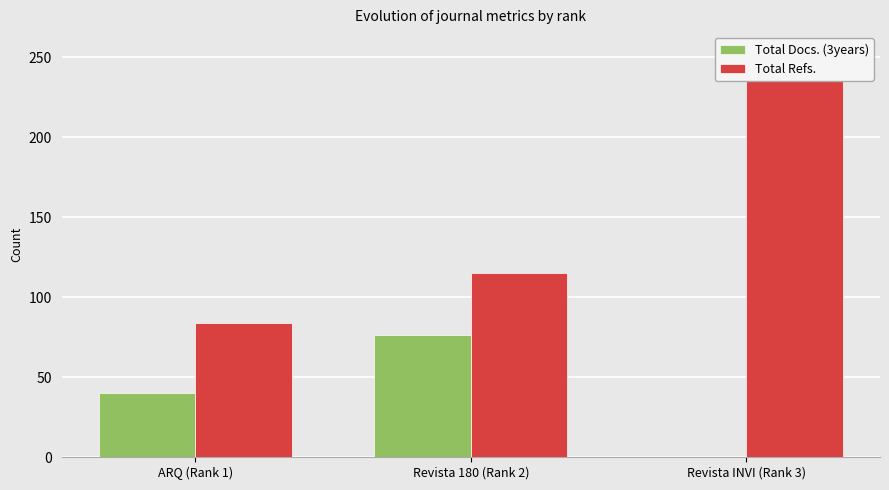

At Revista INVI (Rank 3), list the series in order from smallest to largest.

Total Docs. (3years), Total Refs.